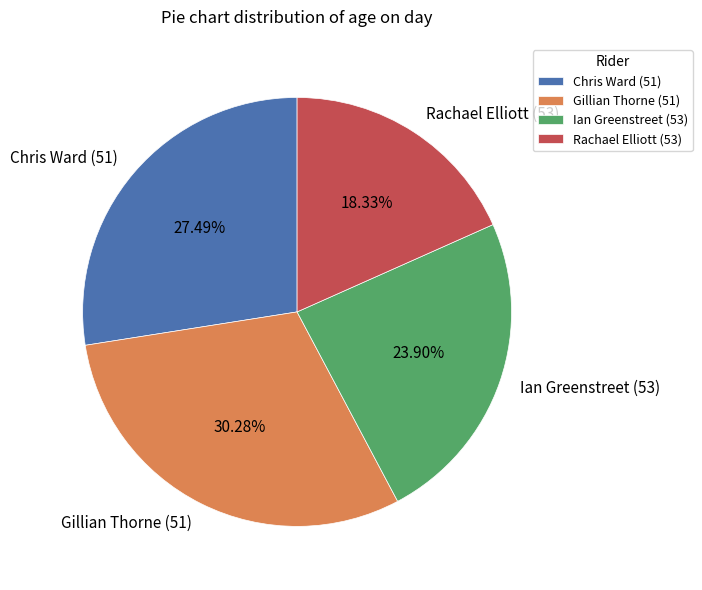

Which category has the biggest portion of the pie?

Gillian Thorne (51)